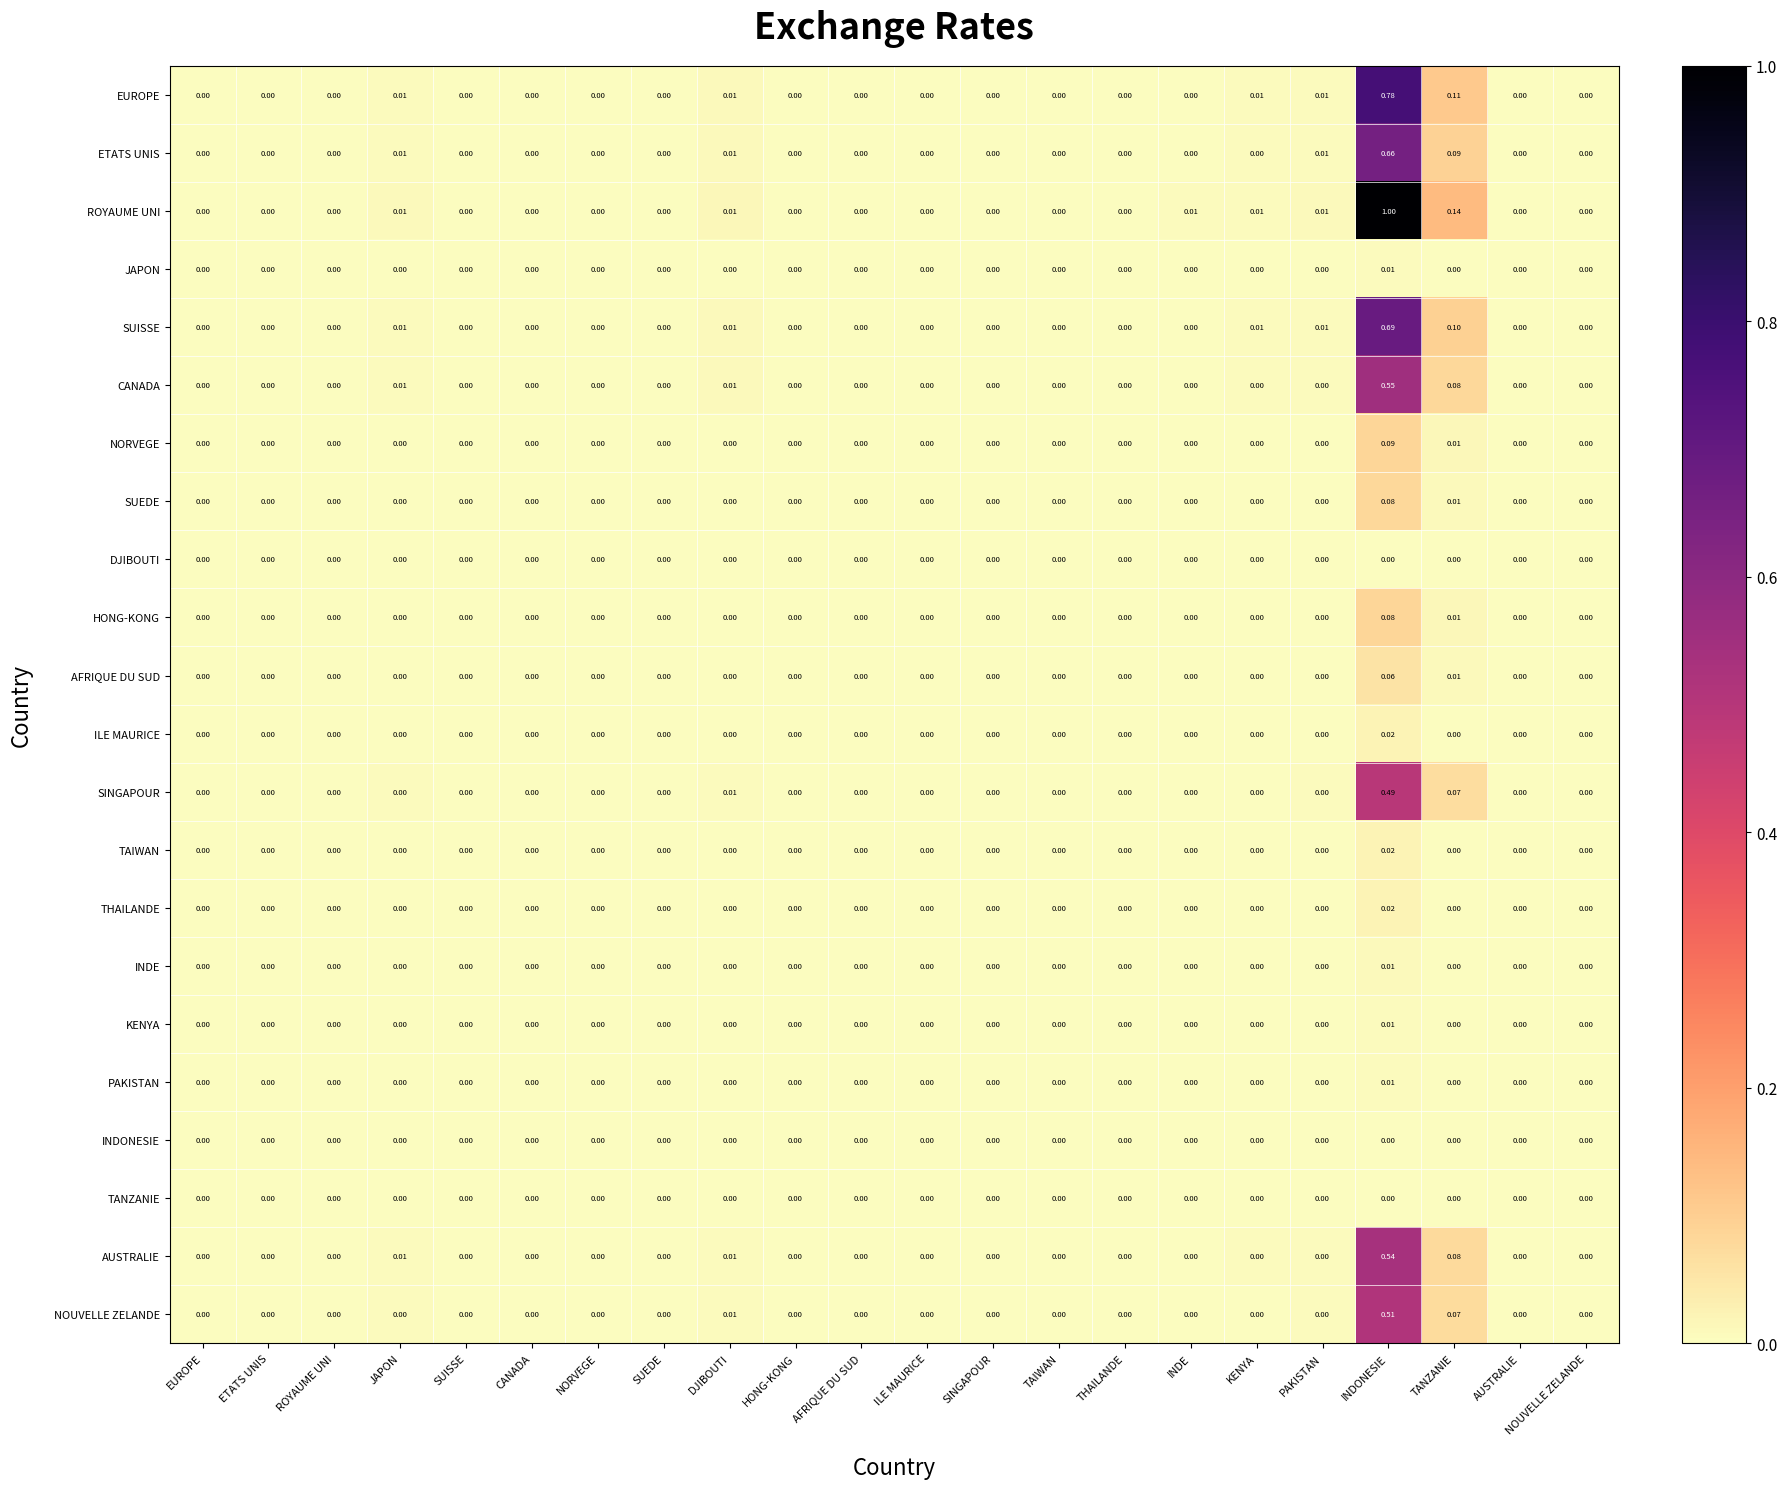

Which series has the largest total across all categories?

ROYAUME UNI